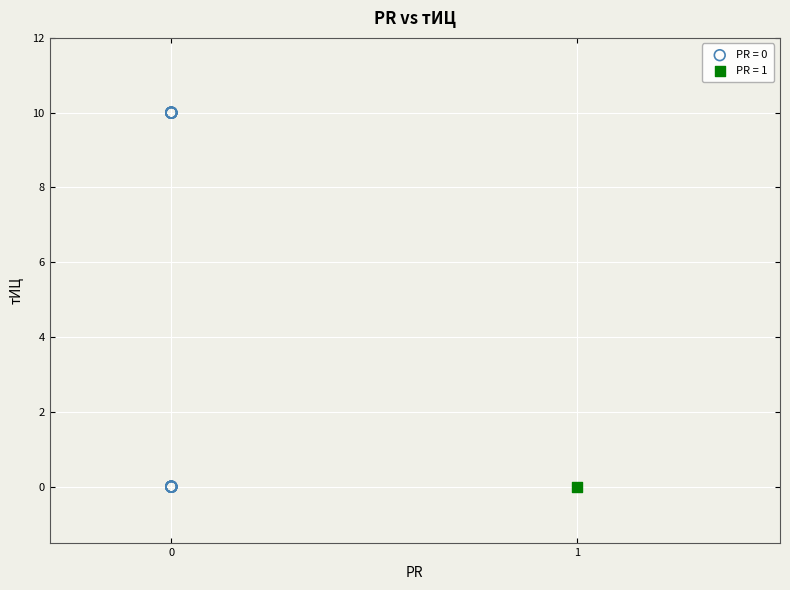

What are all the series names shown in the legend?

PR = 0, PR = 1